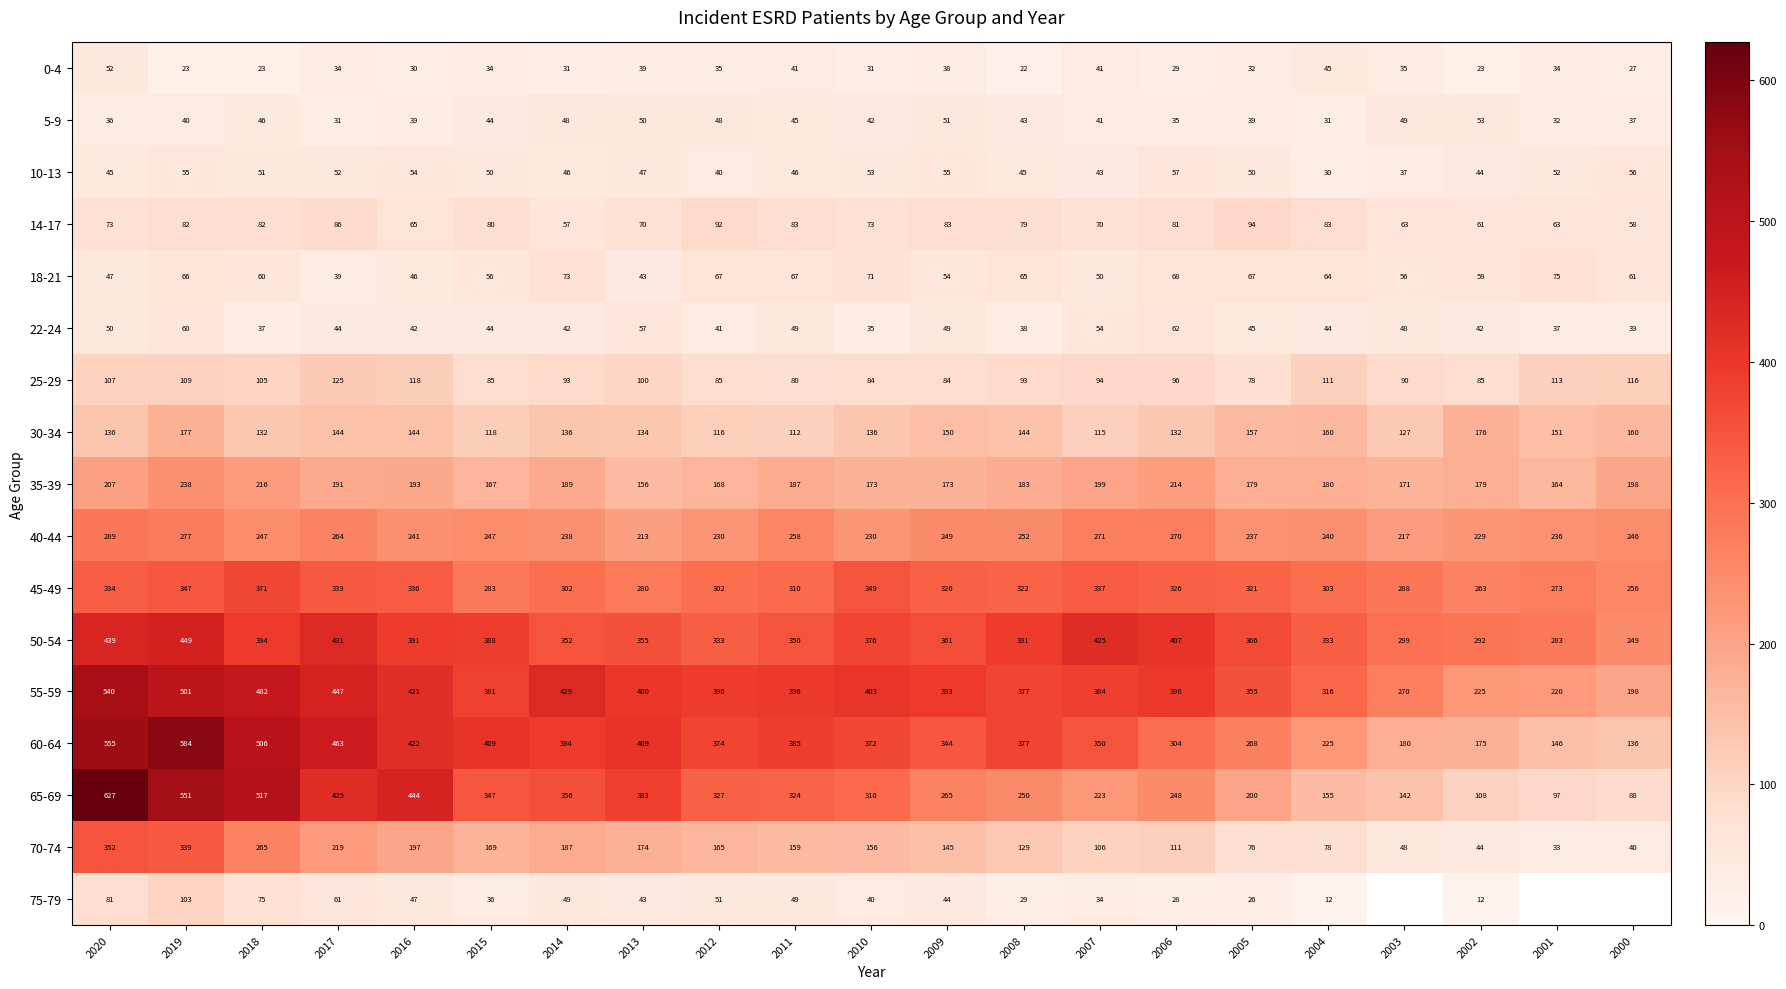

Between 2008 and 2010, which is larger?

2010